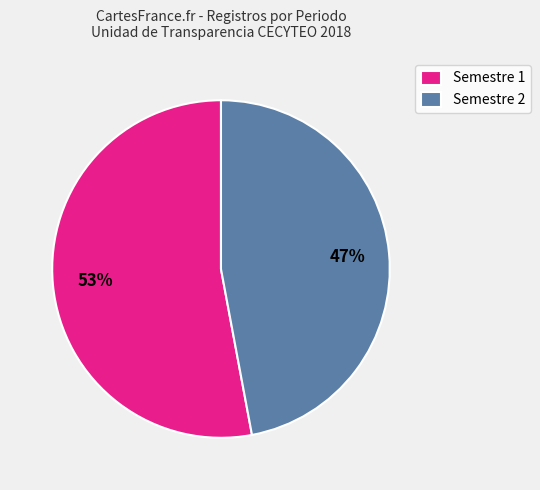

To the nearest percent, what is the difference between the Semestre 1 and Semestre 2 slice percentages?

6%